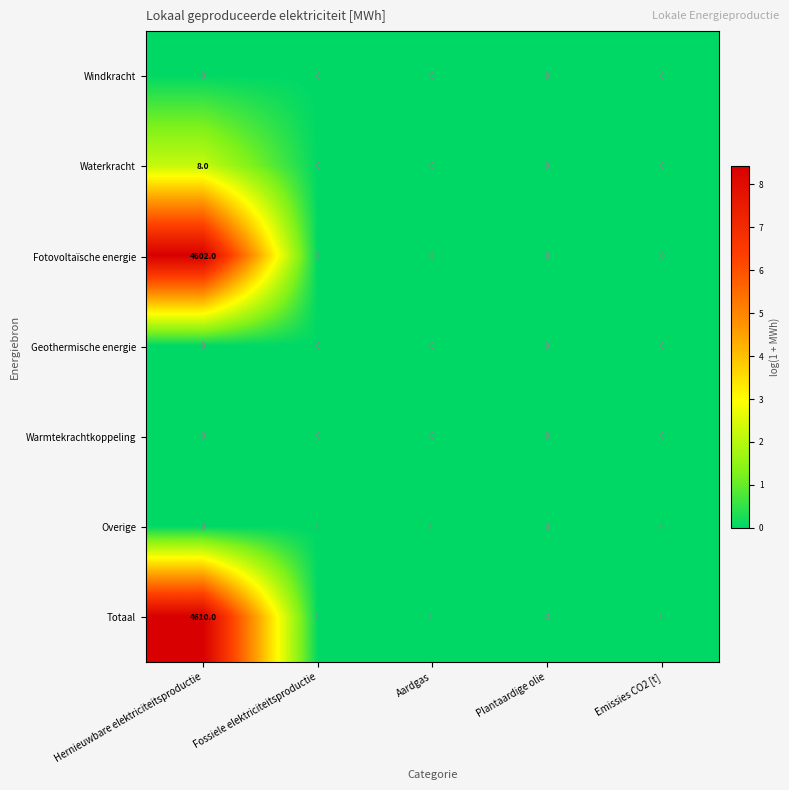

The value of Windkracht at Aardgas is 0. True or false?

True